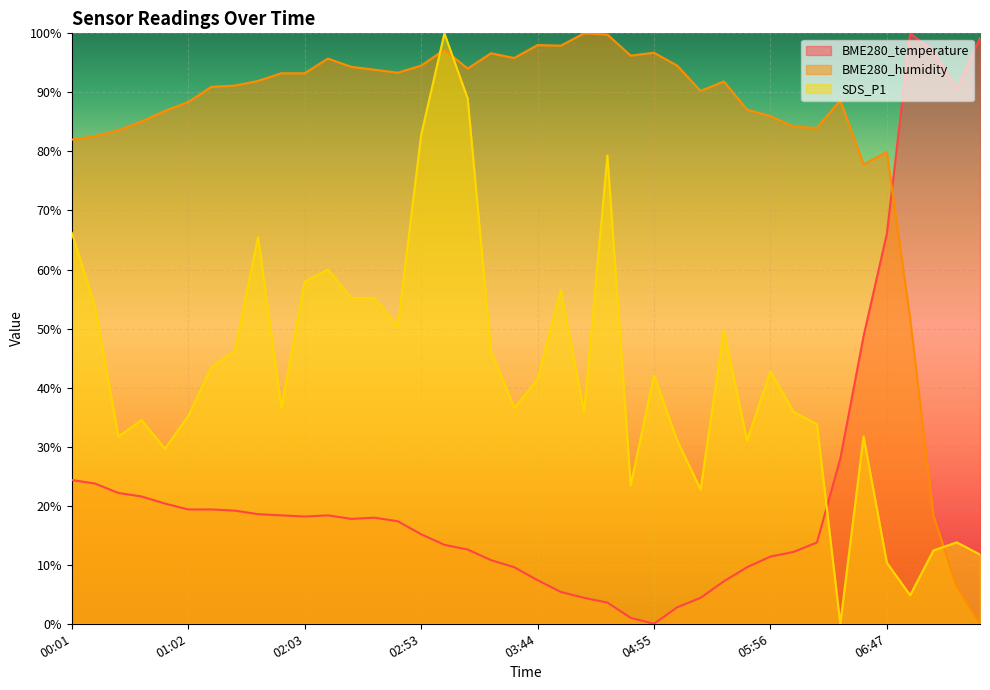

What is the label of the 39th point from the left?

07:37